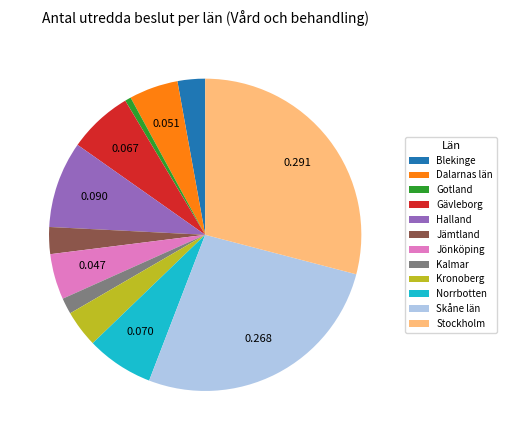

Which has a higher value, Stockholm or Skåne län?

Stockholm